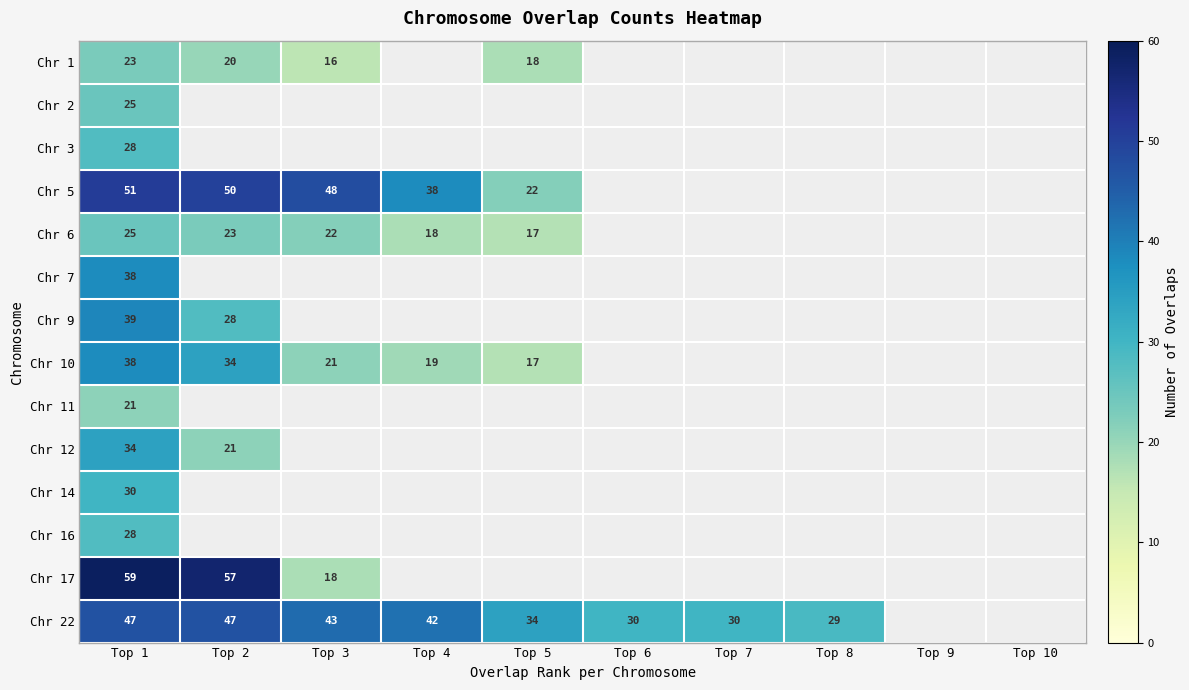

The value of Chr 1 at Top 3 is 16. True or false?

True